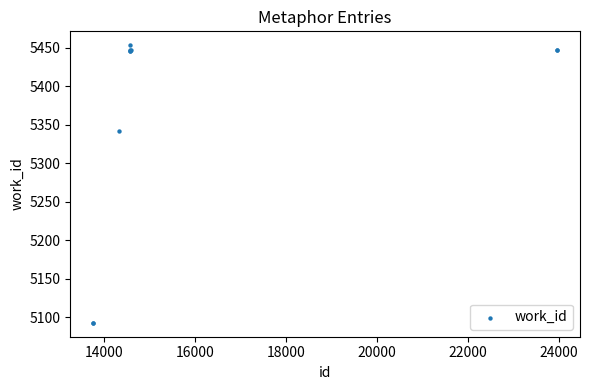

What Y value in the scatter plot is closest to 5273?

5342